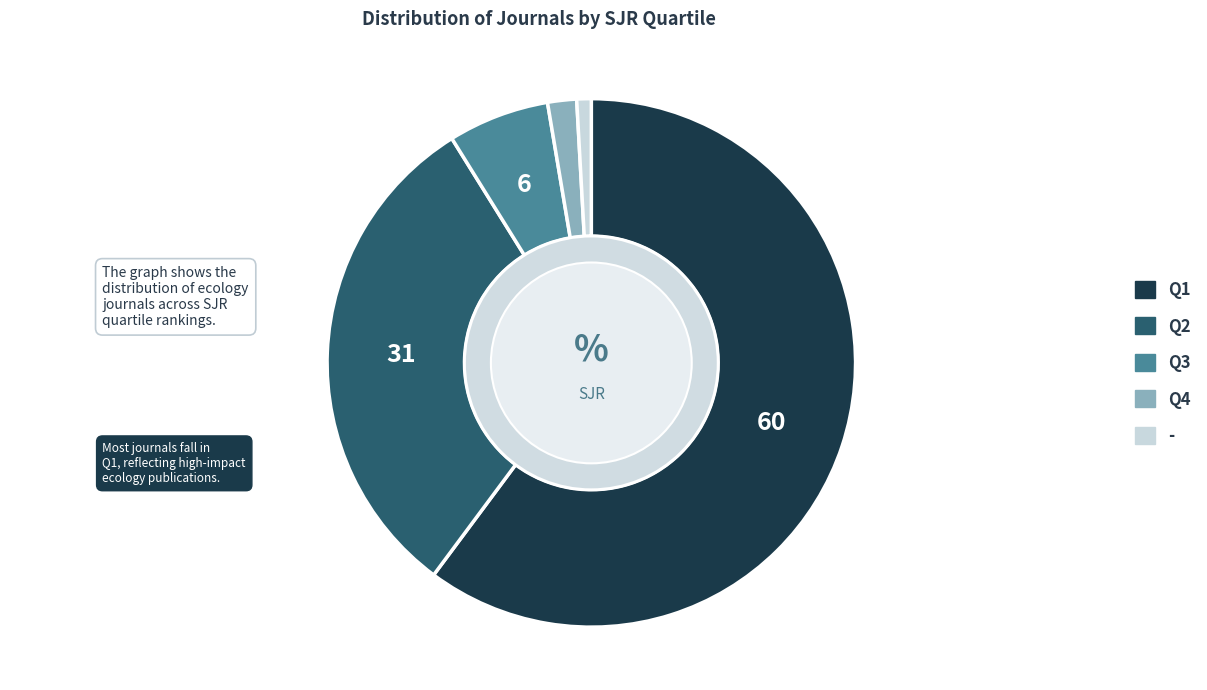

Which slice represents more than half of the pie?

Q1